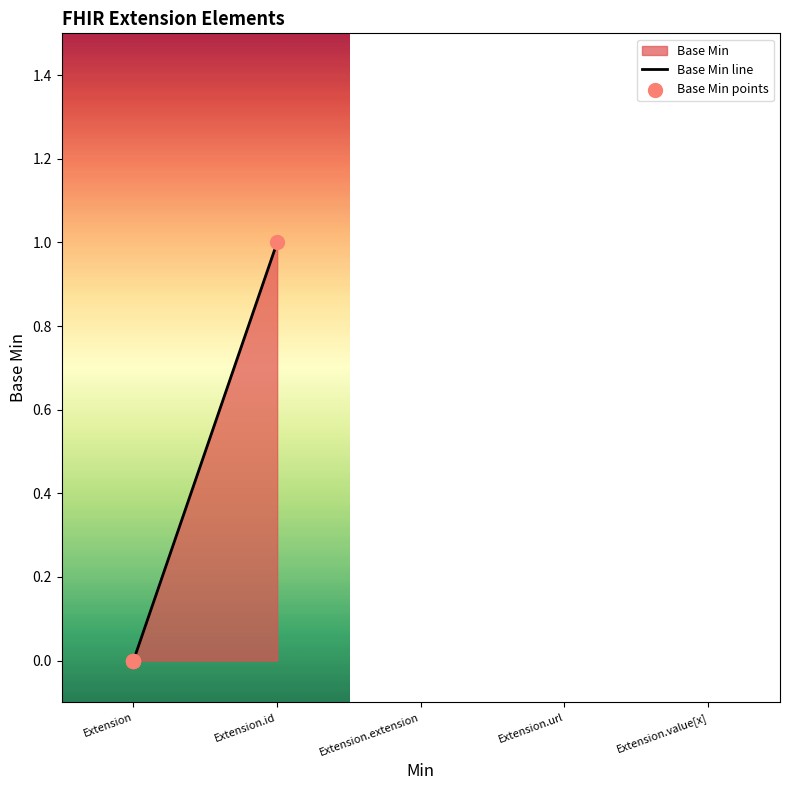

Is the value of Base Min points at Extension.value[x] greater than the value of Base Min line at Extension.extension?

No